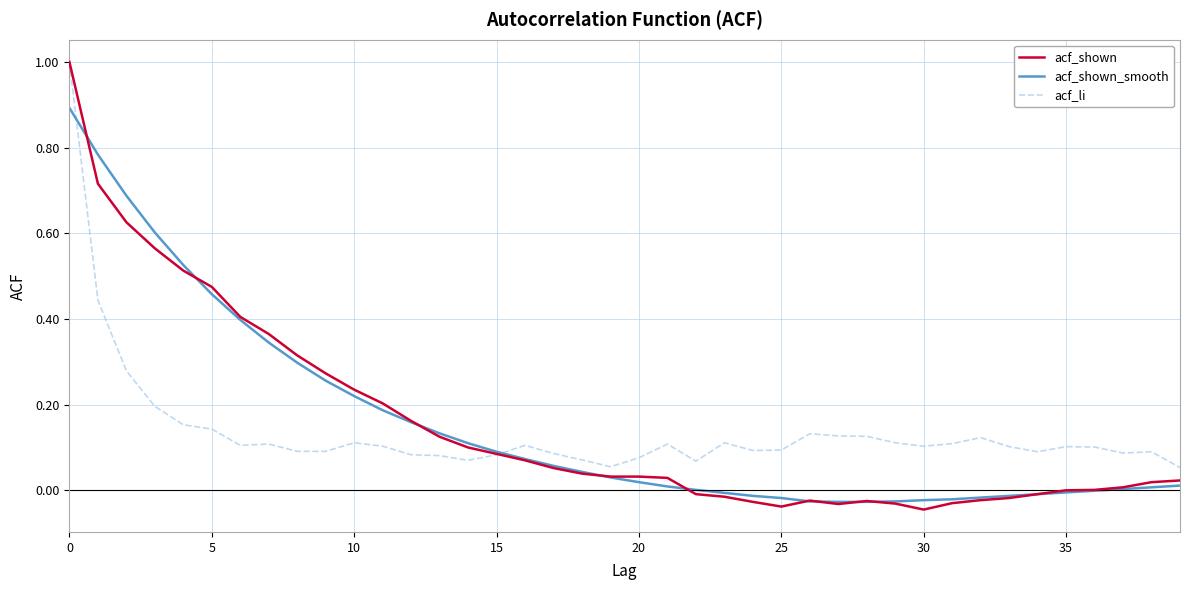

Which series has the widest spread of values?

acf_shown